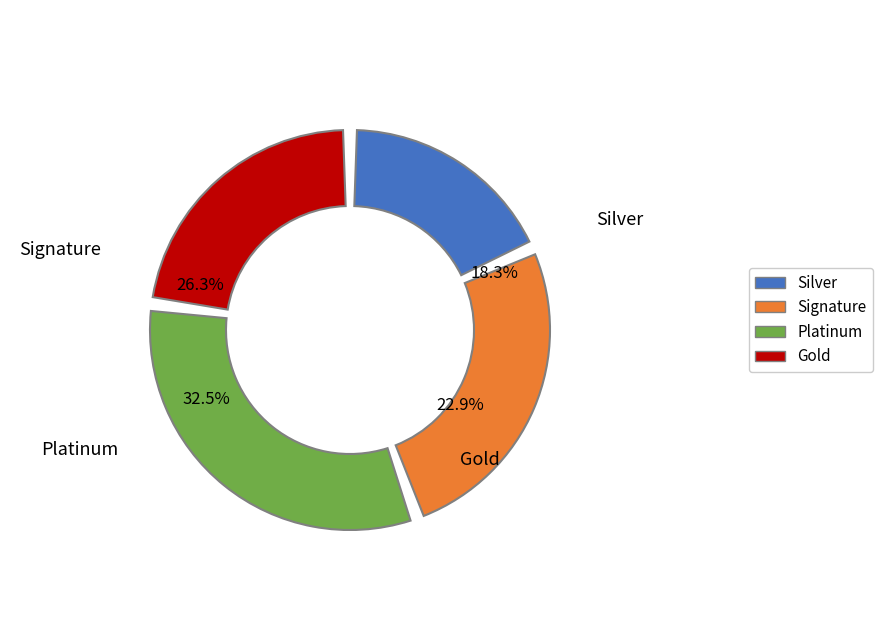

Is there a majority slice in this chart?

No